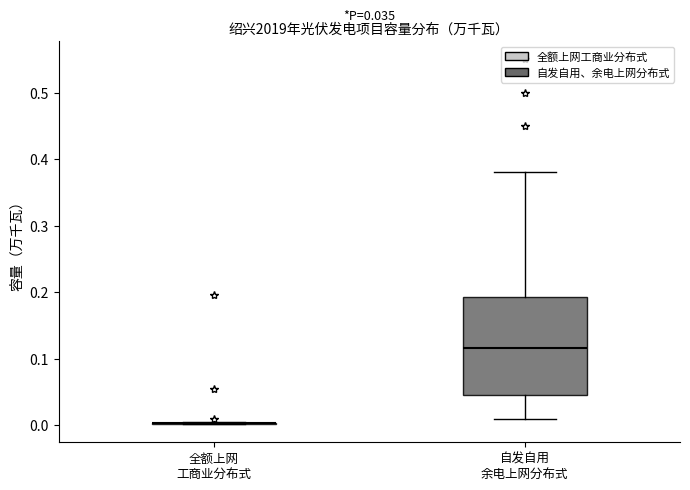

Comparing the boxes themselves (not the whiskers), which one is the tallest?

自发自用 余电上网分布式